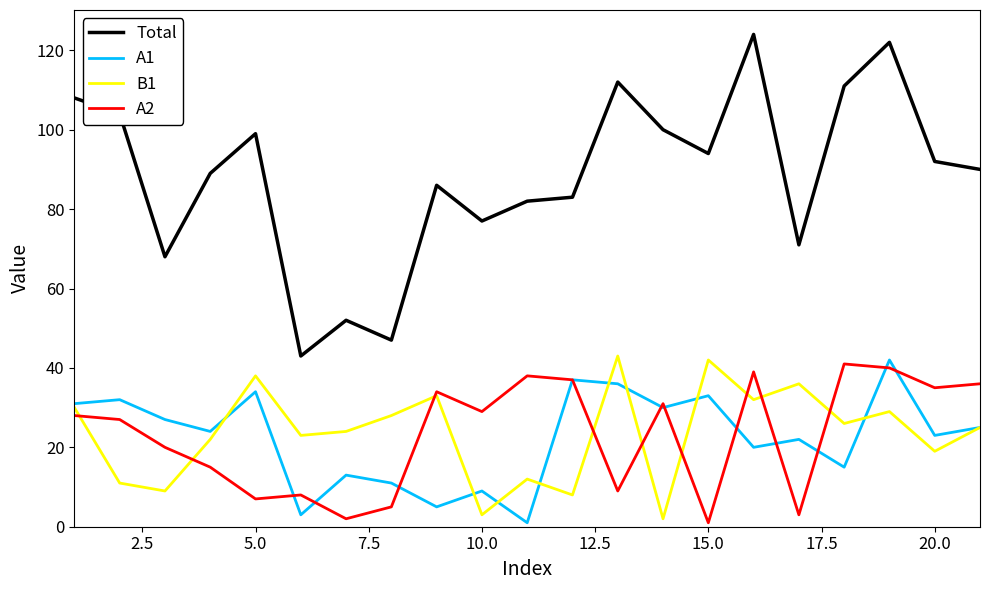

True or false: Total and A1 intersect in this chart.

False